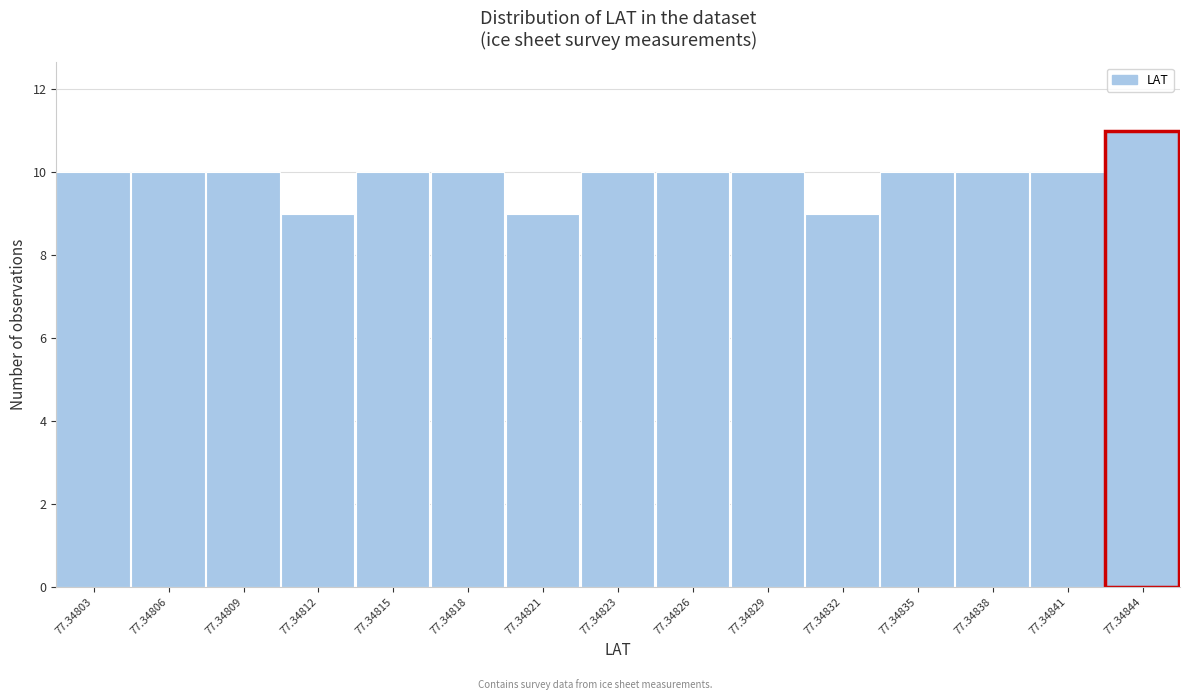

Reading right to left, transcribe all the data shown in this chart.

77.34844=11	77.34841=10	77.34838=10	77.34835=10	77.34832=9	77.34829=10	77.34826=10	77.34823=10	77.34821=9	77.34818=10	77.34815=10	77.34812=9	77.34809=10	77.34806=10	77.34803=10